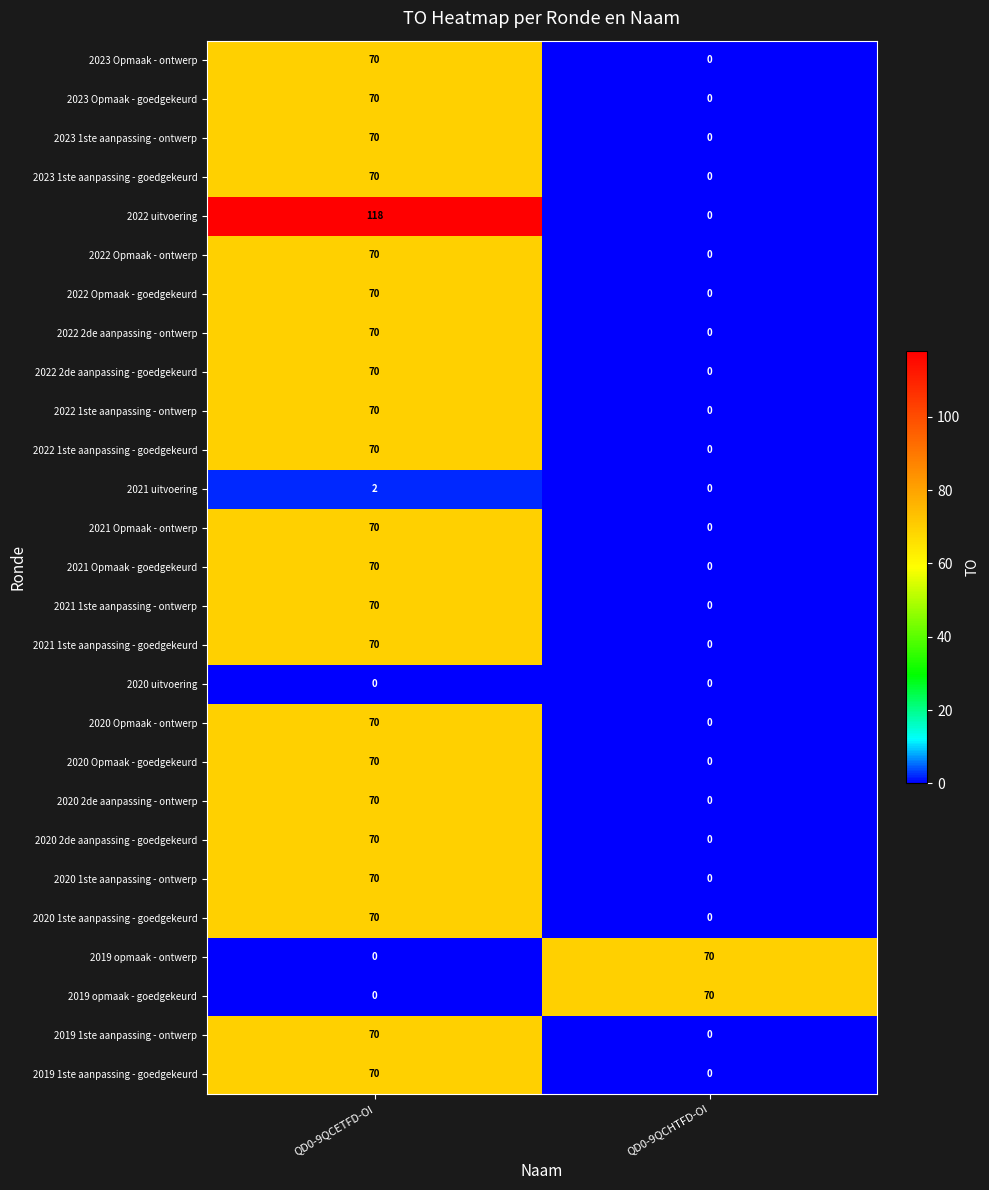

What is the difference between the 2019 1ste aanpassing - ontwerp values at QD0-9QCETFD-OI and QD0-9QCHTFD-OI?

70